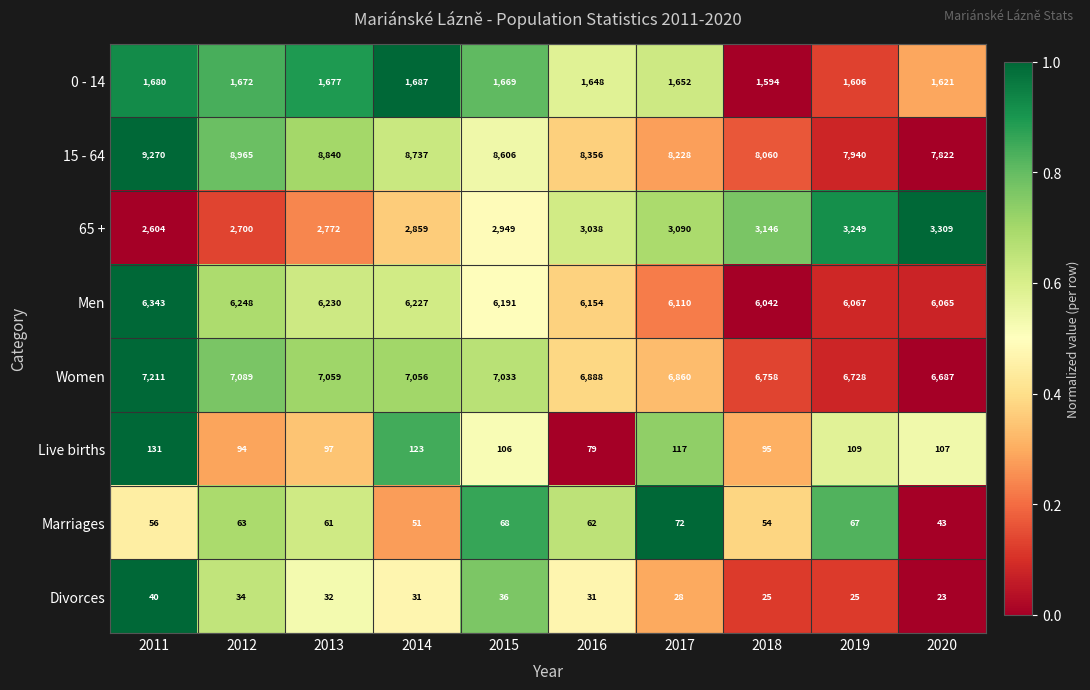

Count the number of categories in the chart.

10